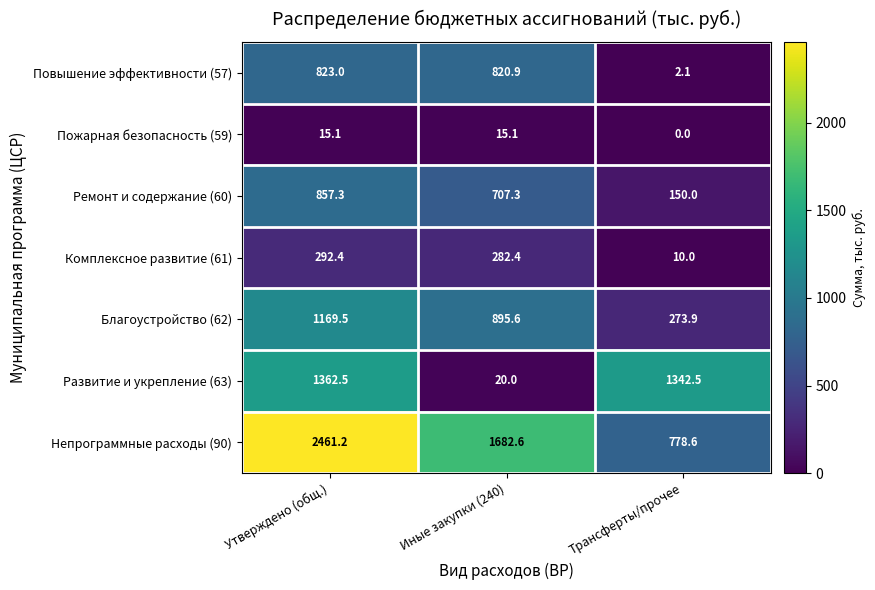

Which series changed the most between Иные закупки (240) and Трансферты/прочее?

Развитие и укрепление (63)